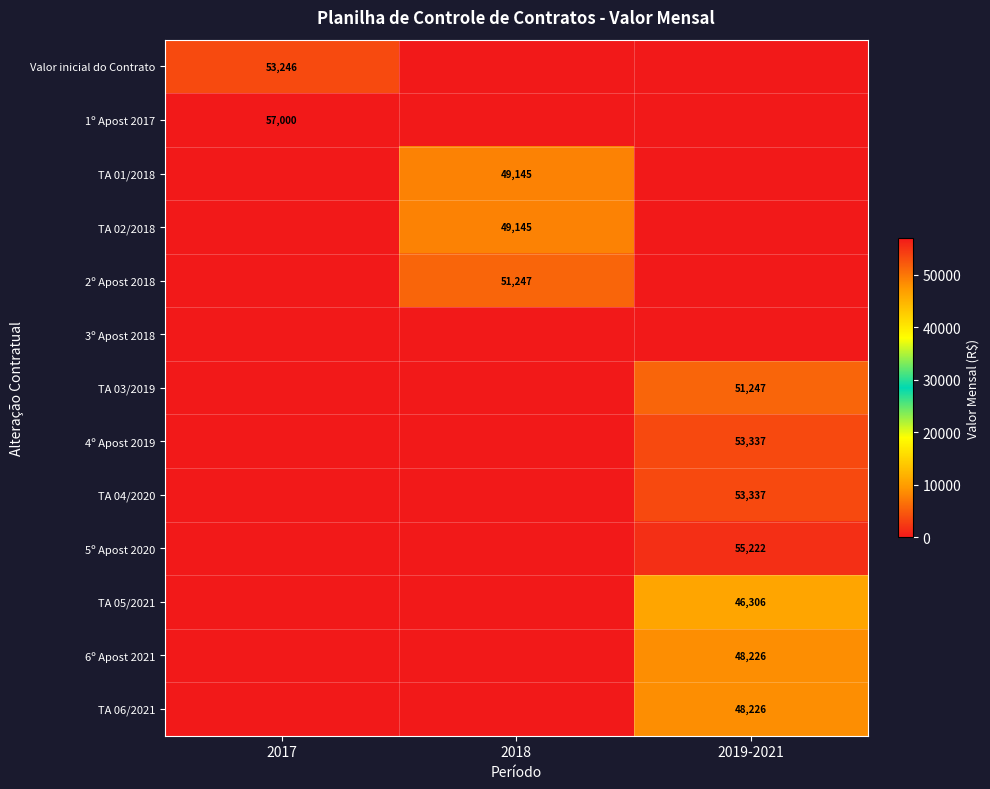

The value of Valor inicial do Contrato at 2017 is 53246. True or false?

True